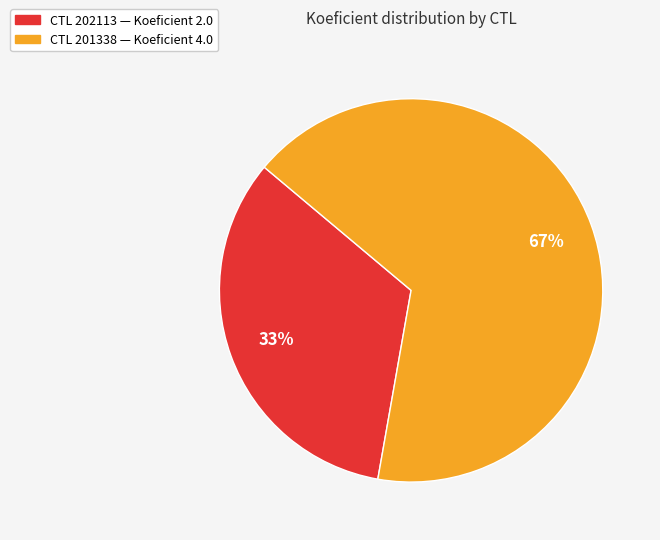

Does any single category account for the majority?

Yes